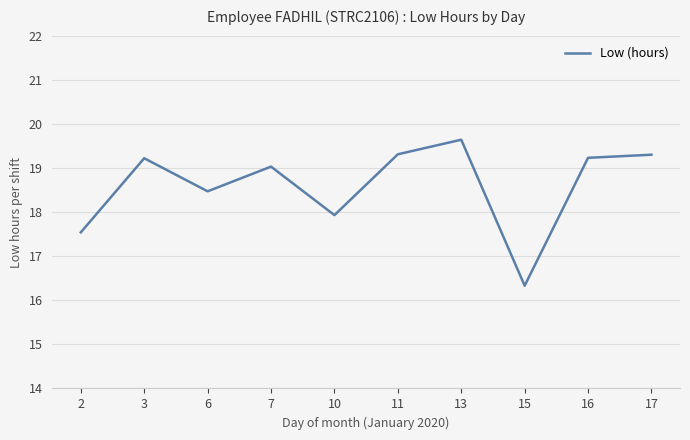

What value does the data have at 2?

17.5